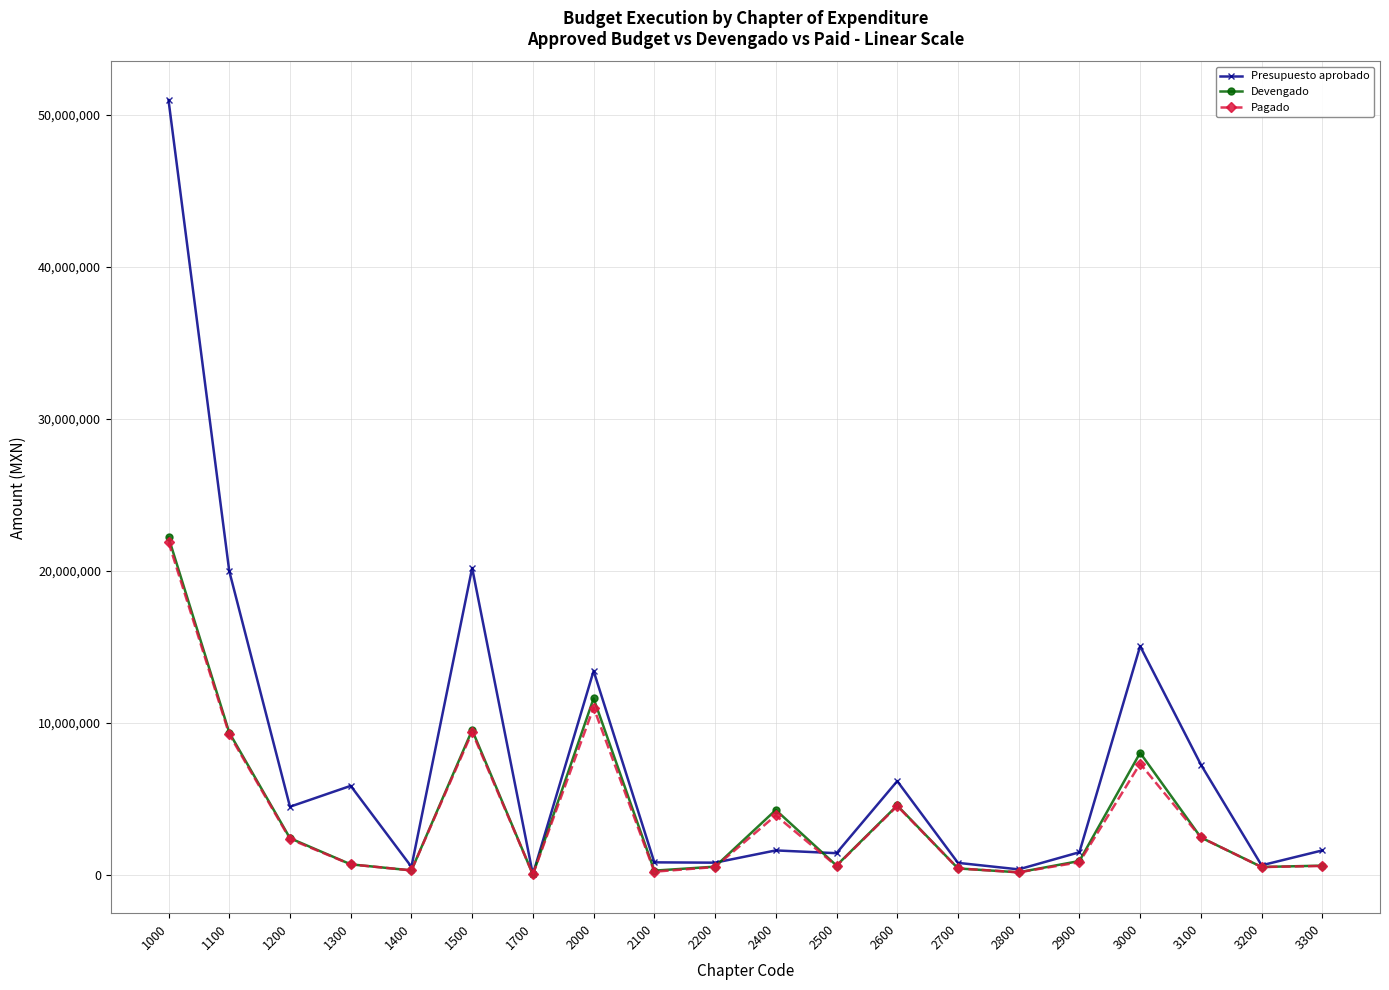

After their last crossing, which series has the higher values: Pagado or Presupuesto aprobado?

Presupuesto aprobado